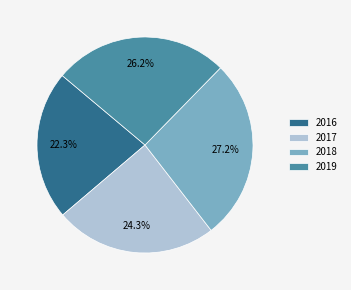

To the nearest percent, what is the difference between the largest and smallest slice percentages?

5%